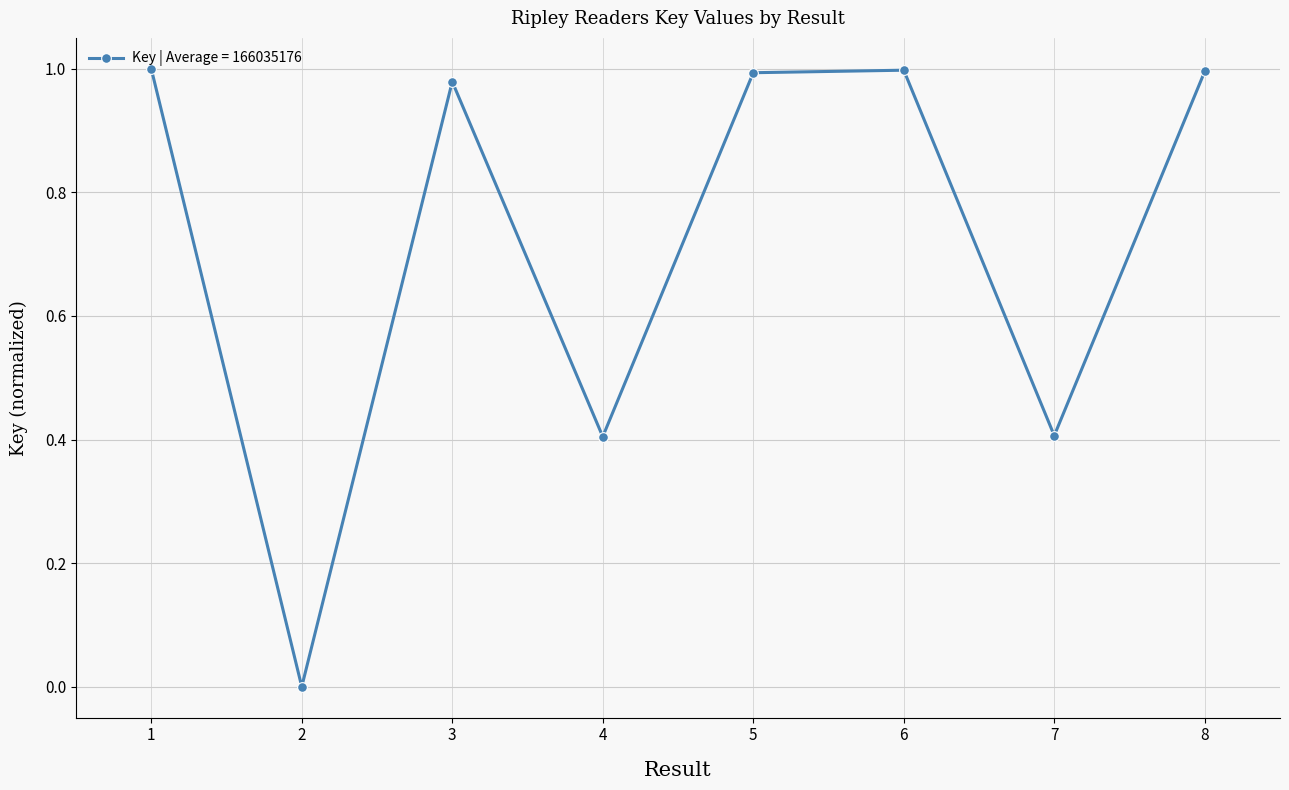

The chart shows a value of 1.0 at 3. True or false?

True